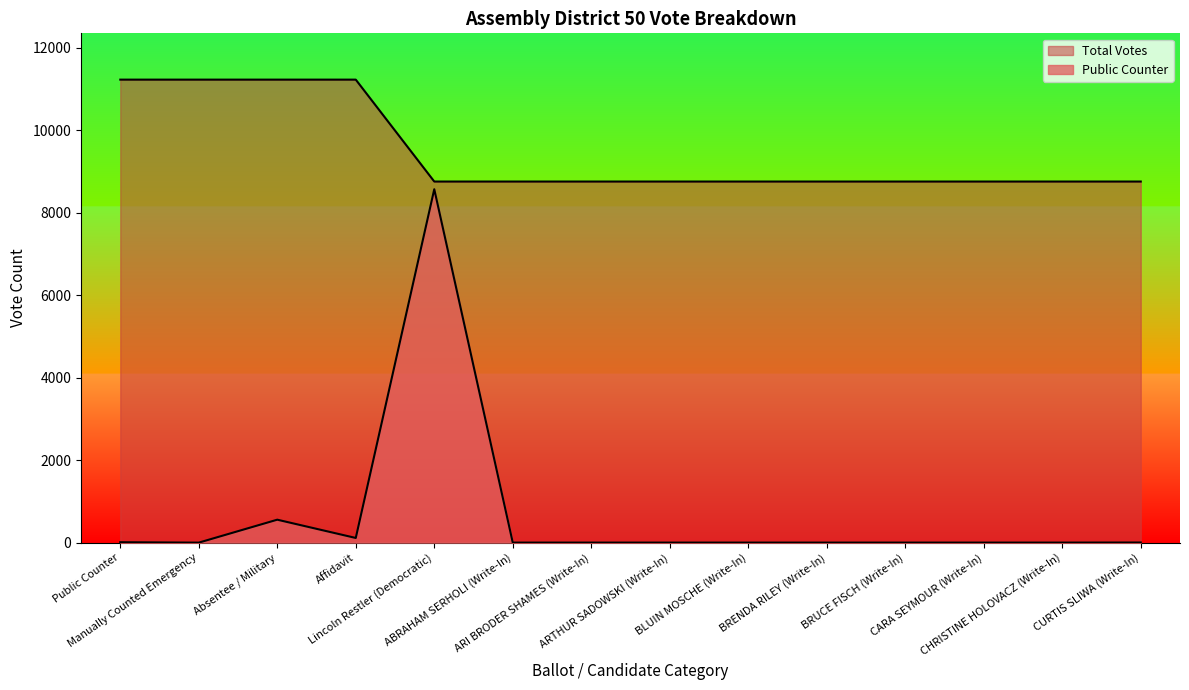

What is the maximum value for Total Votes?

11222